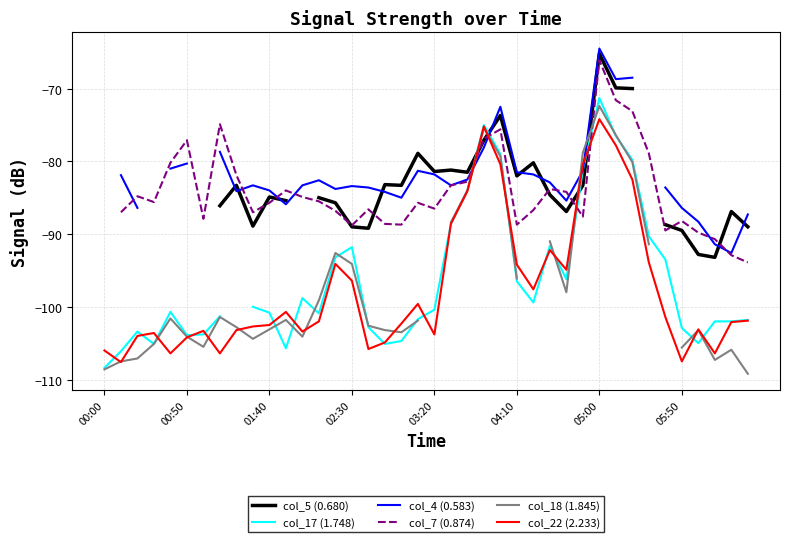

Which series has the widest spread of values?

col_17 (1.748)